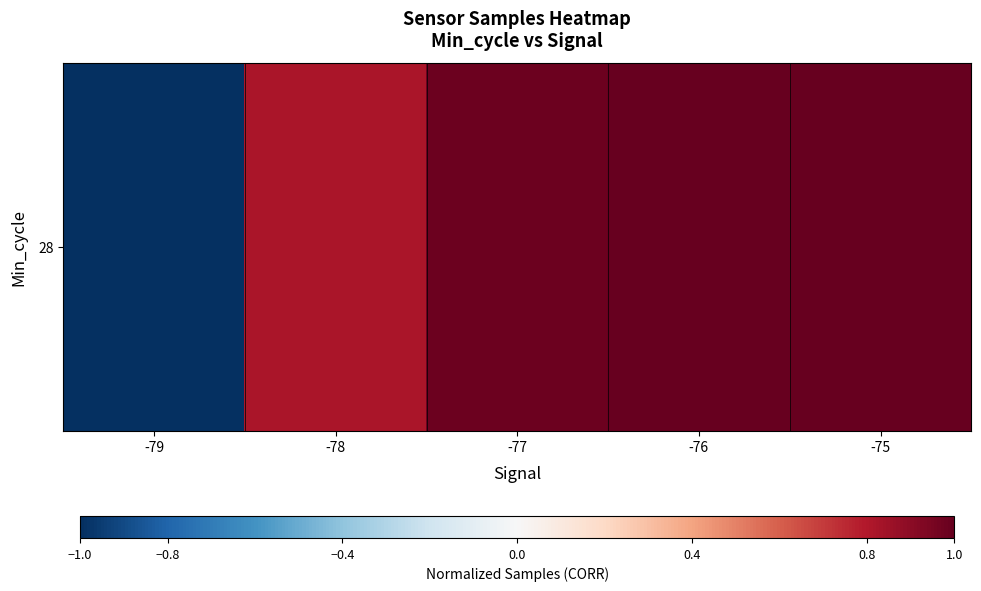

At which label is the value closest to 0?

-78